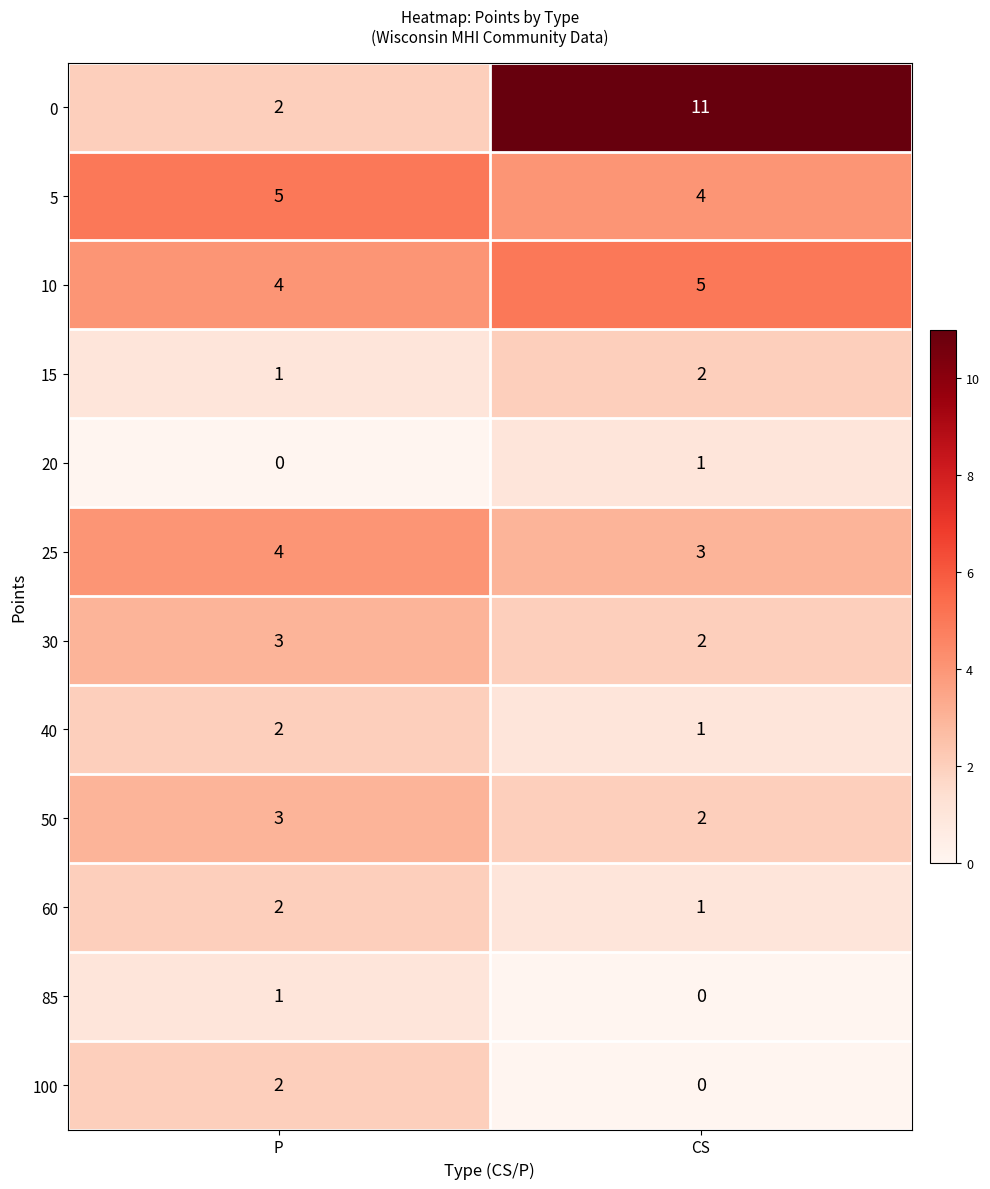

The 10 series shows 2 at P. True or false?

False